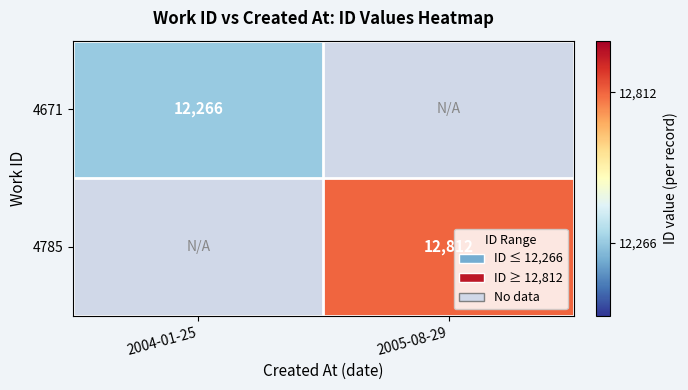

At which category is the sum across all series the highest?

2005-08-29